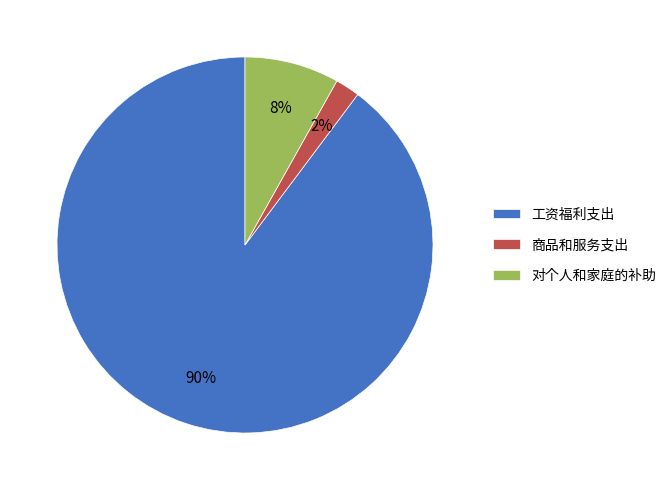

Combined, do 商品和服务支出 and 工资福利支出 account for over 50%?

Yes